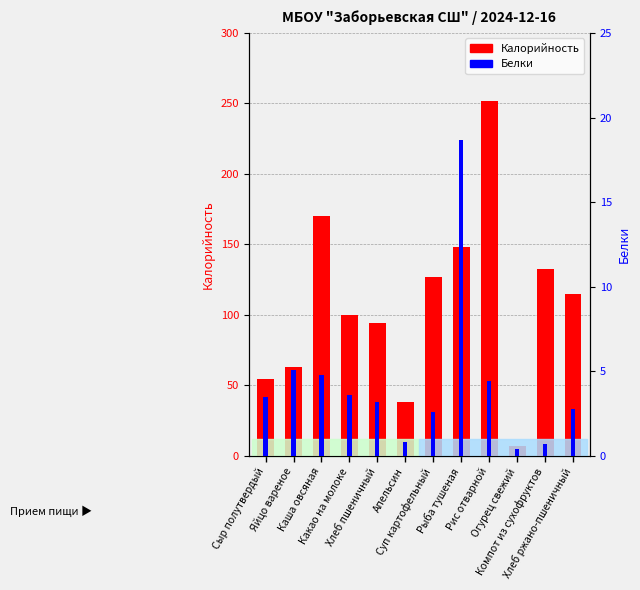

Which category has the lowest value across all series?

Огурец свежий